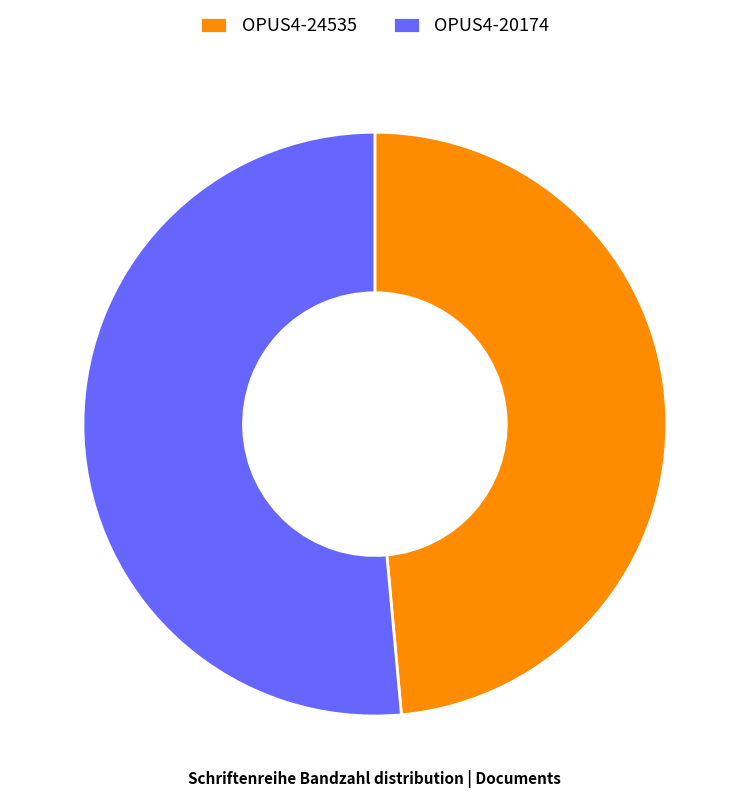

Which has a higher value, OPUS4-24535 or OPUS4-20174?

OPUS4-20174